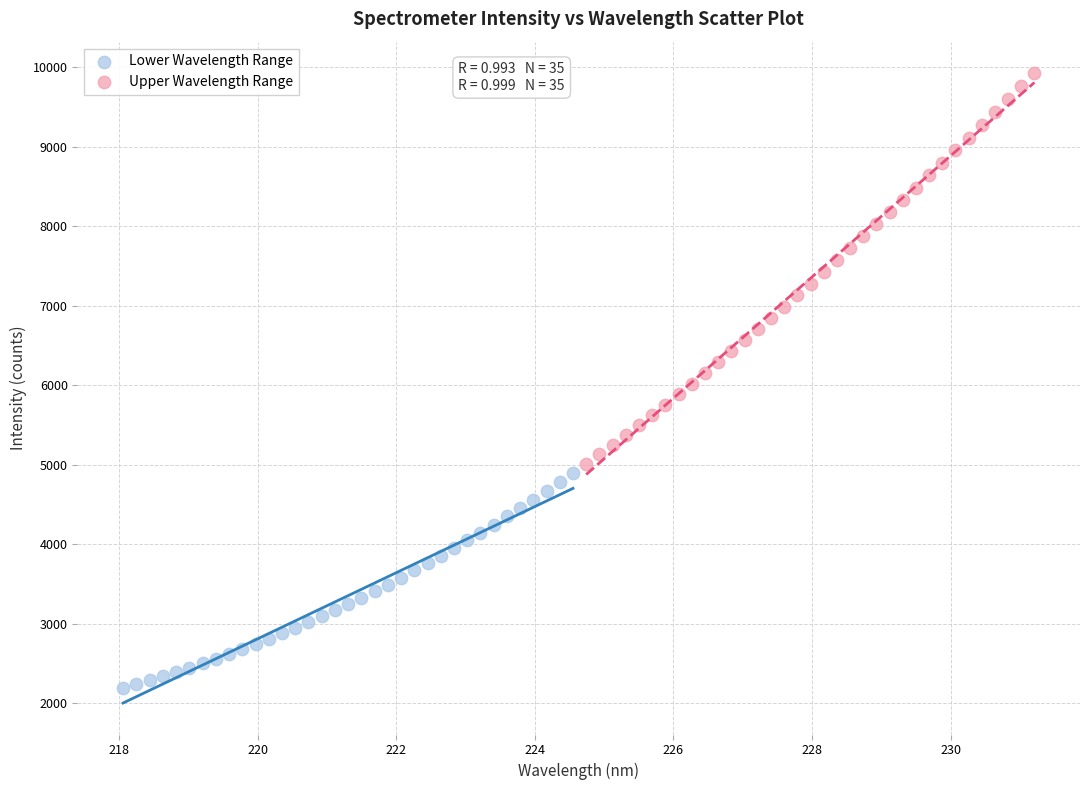

Which series has the widest spread of Y values?

Upper Wavelength Range